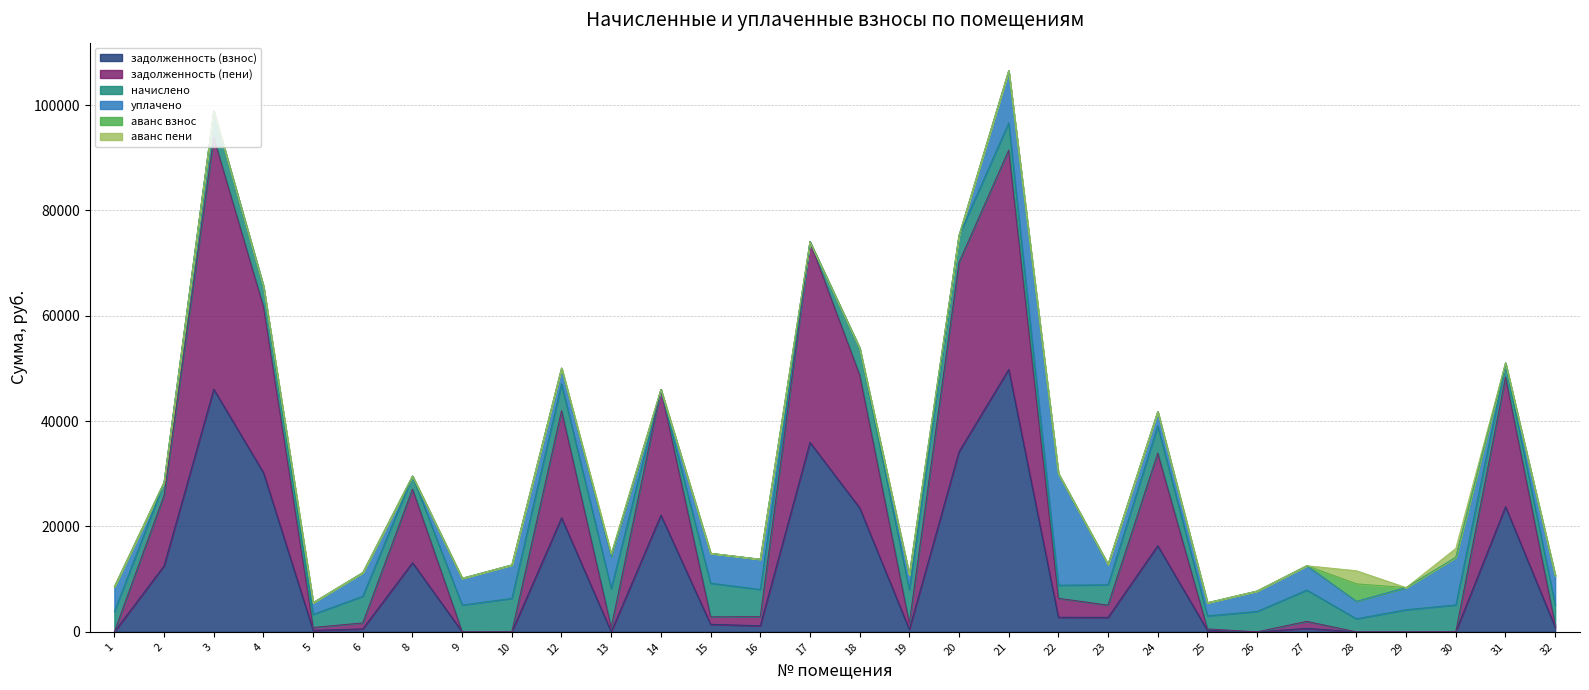

True or false: начислено has a value of 580.7 at 25.

False